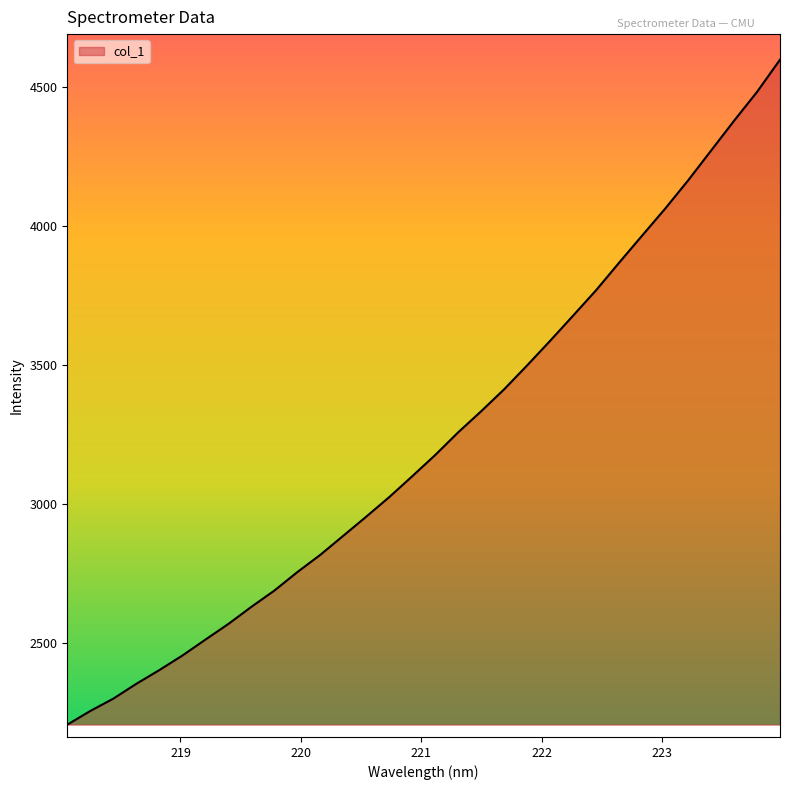

What is the difference between the maximum and minimum values?

2389.5